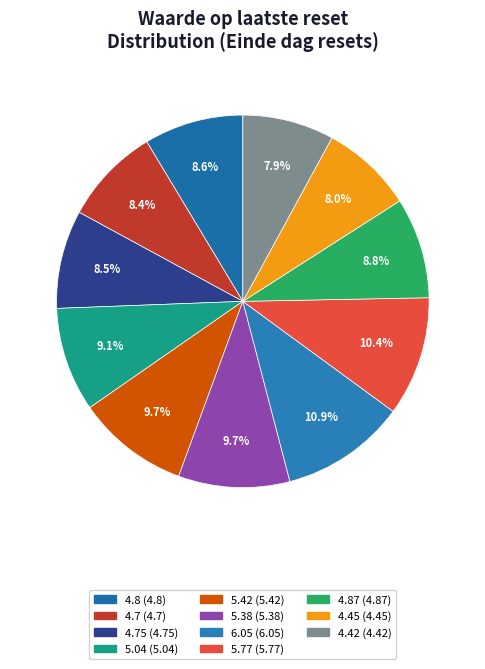

To the nearest percent, what is the average slice percentage?

9%